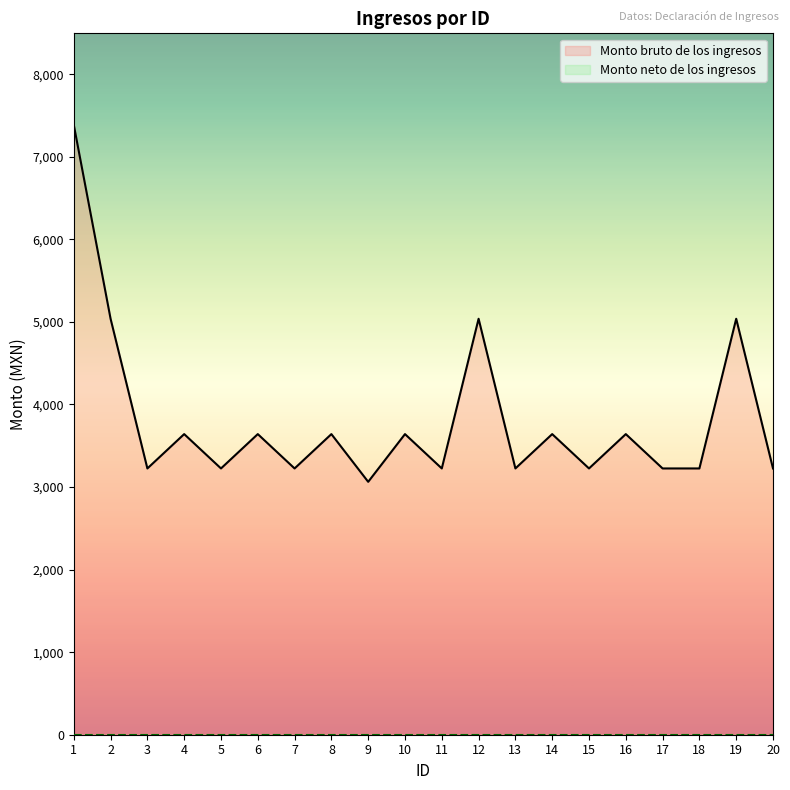

What is the spread (max minus min) of values at 13?

3225